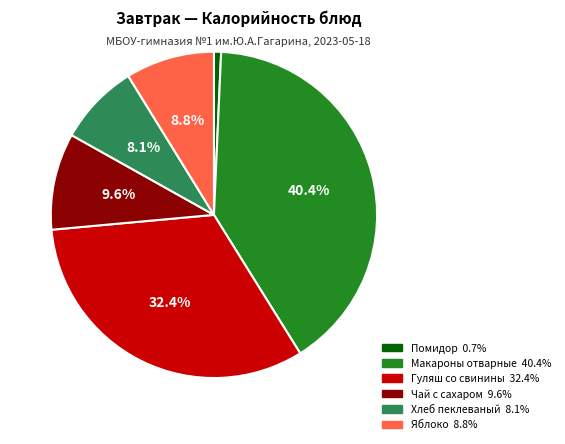

To the nearest percent, what is the combined percentage of Чай с сахаром and Хлеб пеклеваный?

18%